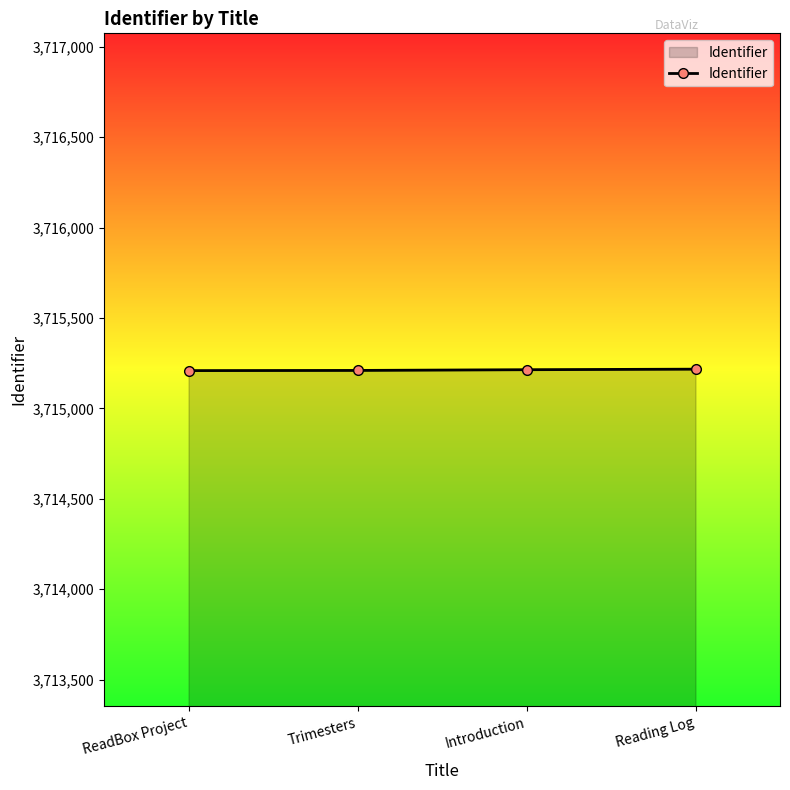

What is the minimum value shown in the chart?

3715209